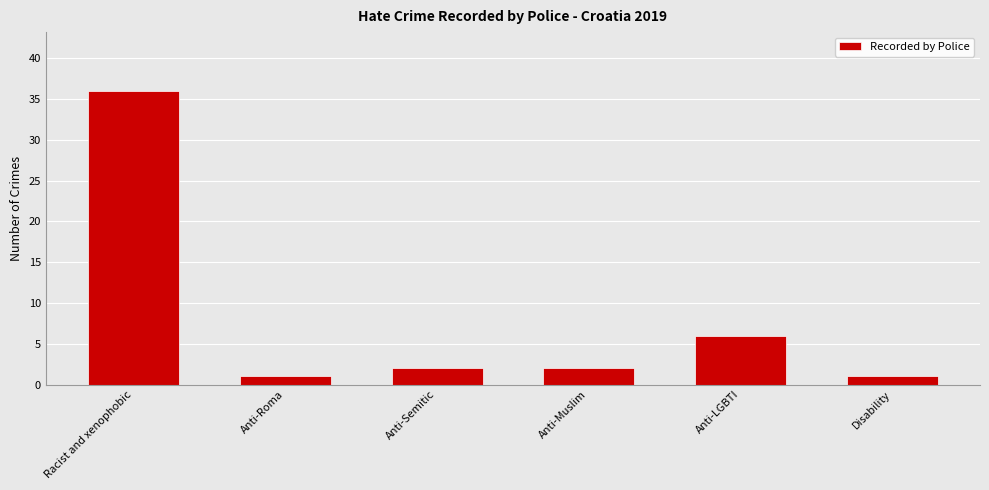

What is the ratio of the value at Disability to the value at Anti-Semitic?

0.5